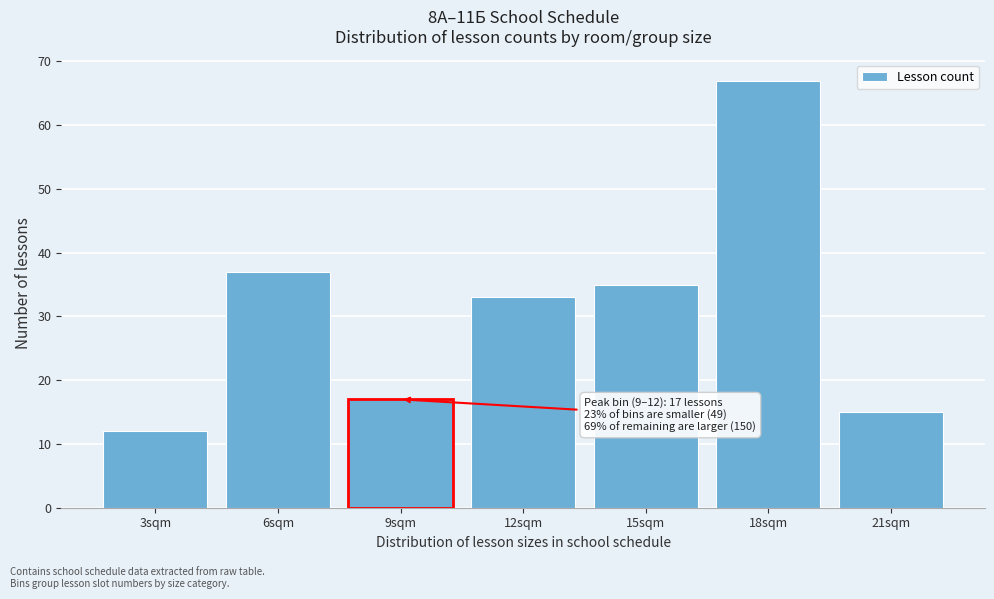

Reading left to right, extract all data points from this chart.

12	37	17	33	35	67	15